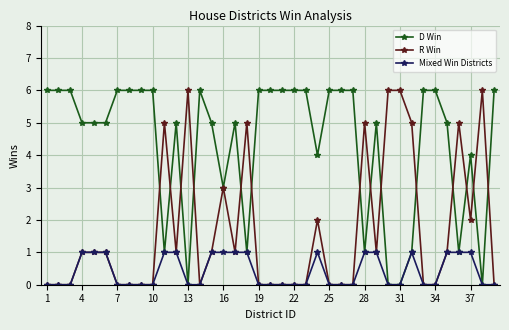

Rank the series by their average value, from highest to lowest.

D Win, R Win, Mixed Win Districts